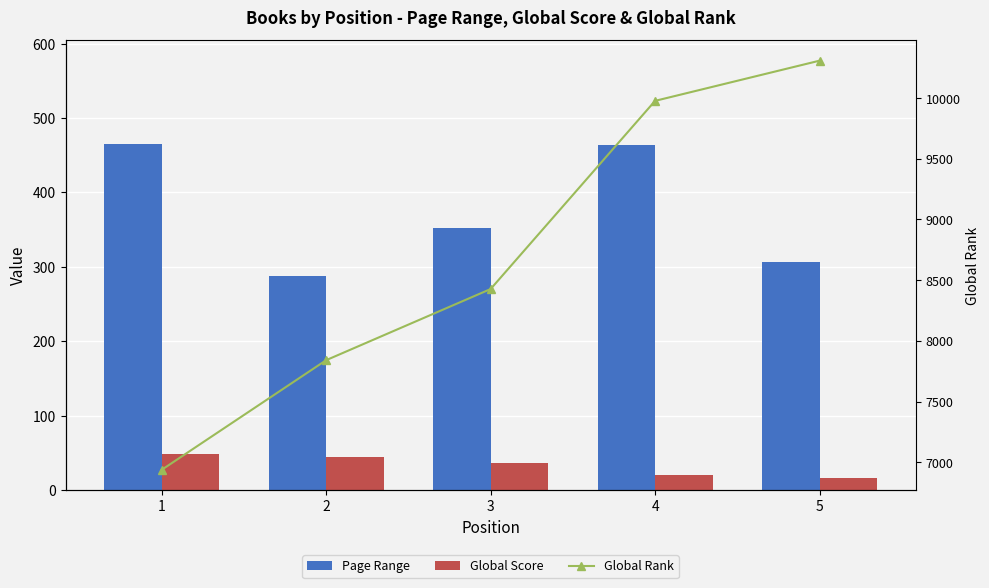

What is the difference between the maximum and second lowest values in the Global Score series?

28